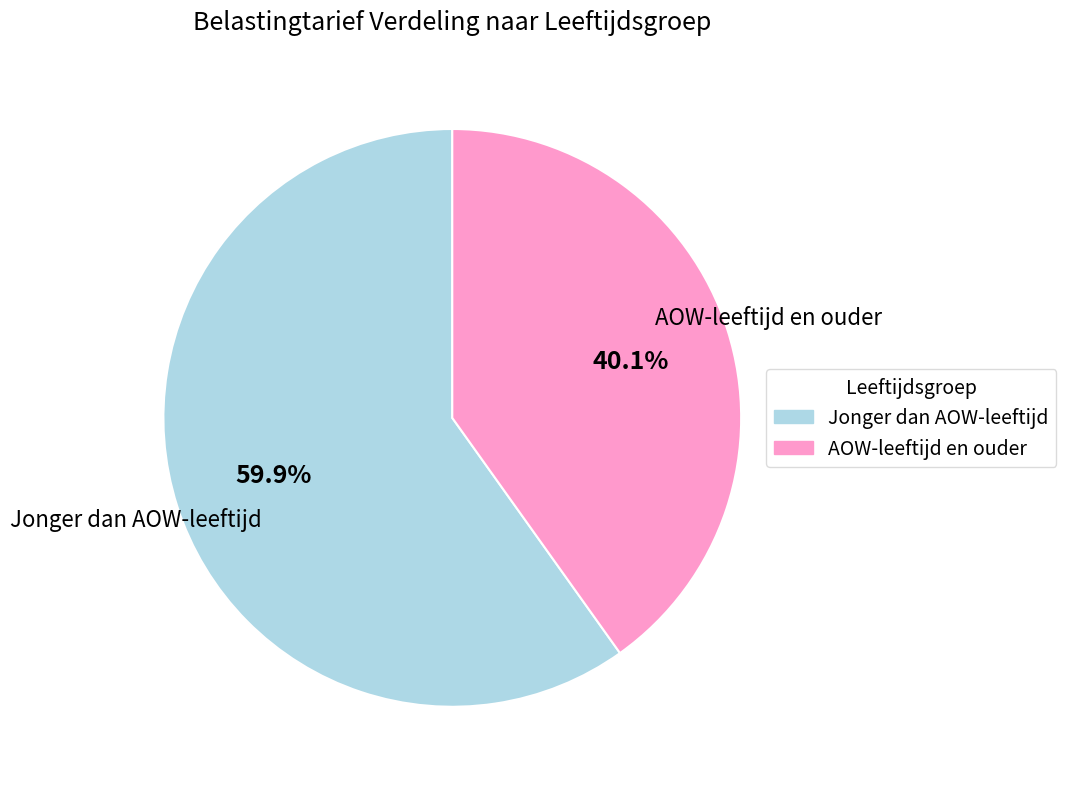

To the nearest percent, what is the difference between the largest and smallest slice percentages?

20%